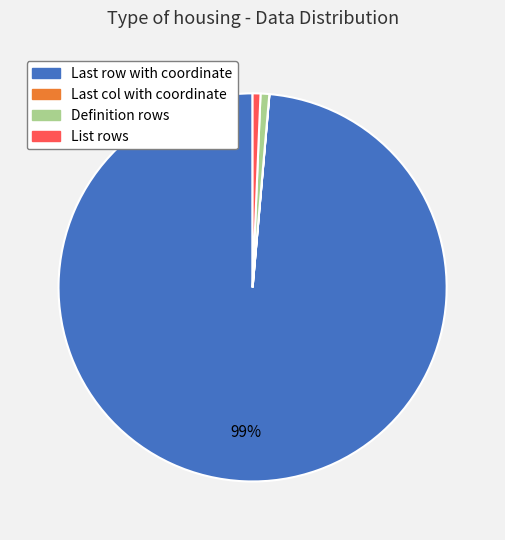

Combined, do Definition rows and List rows account for over 50%?

No